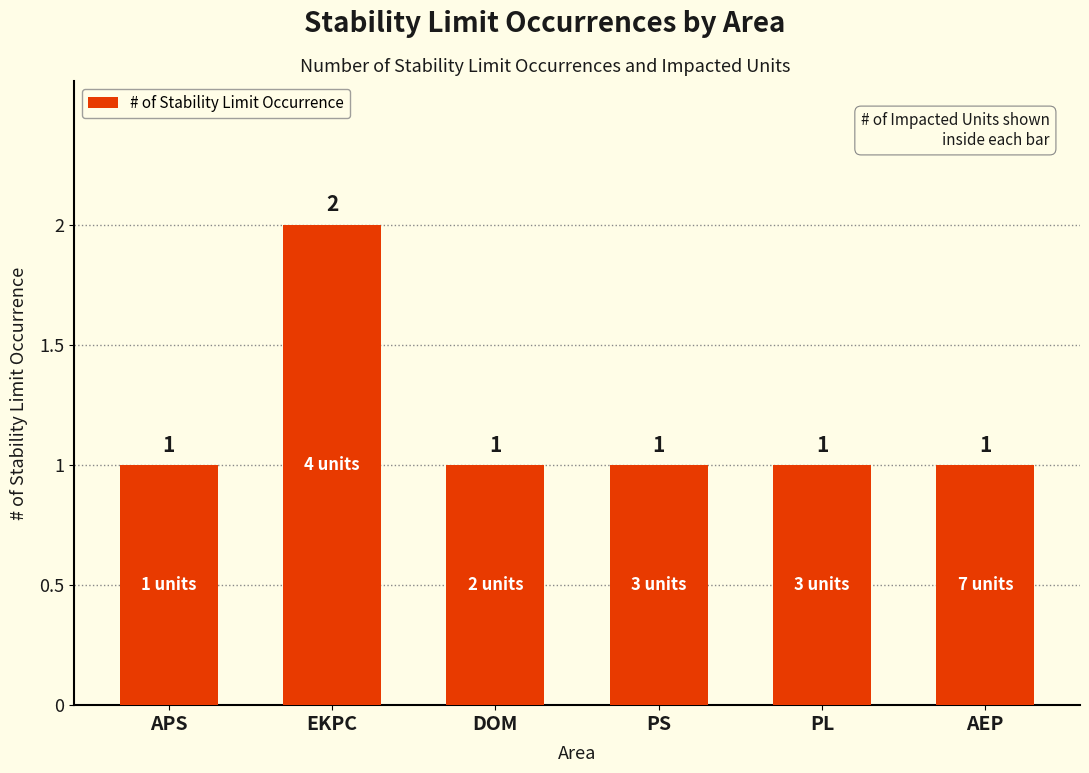

How many values are between 1 and 2?

6